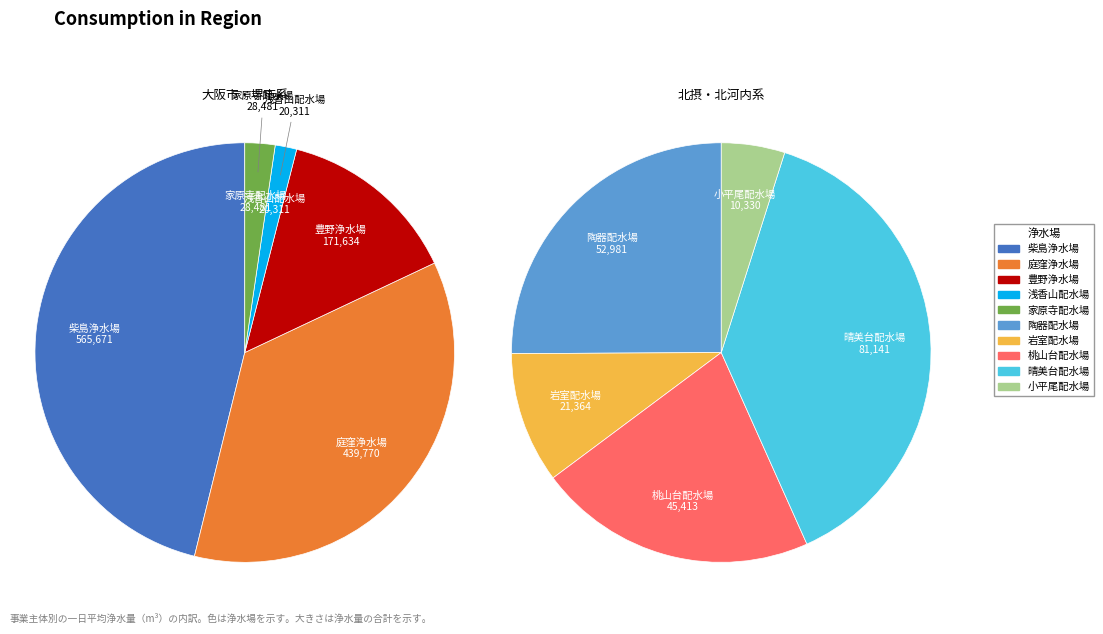

To the nearest percent, what is the difference between the 小平尾配水場 and 豊野浄水場 slice percentages?

11%